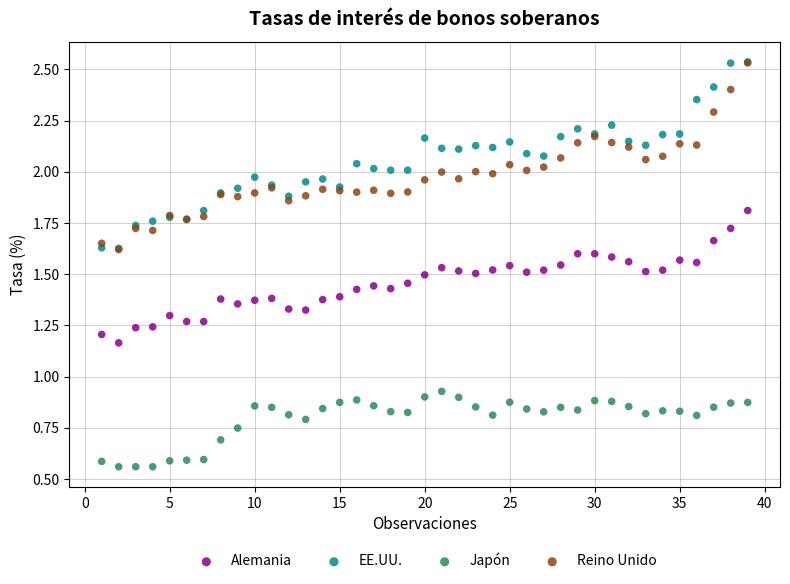

What are all the series names shown in the legend?

Alemania, EE.UU., Japón, Reino Unido